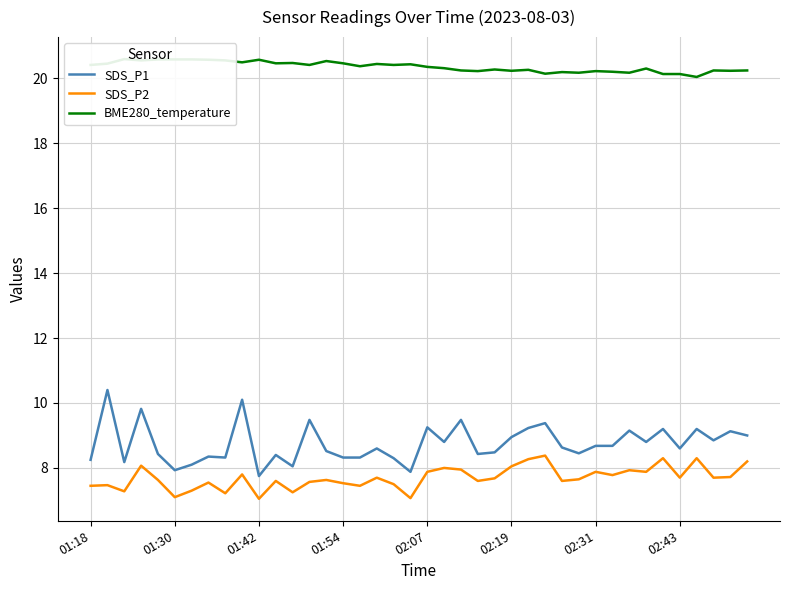

True or false: SDS_P2 and SDS_P1 intersect in this chart.

False